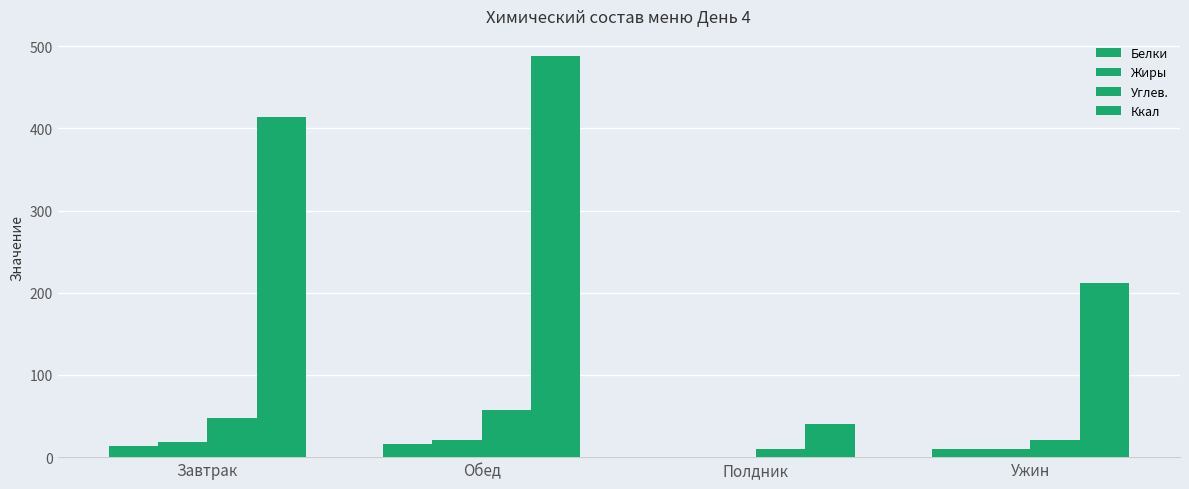

Count the number of data series in this chart.

4